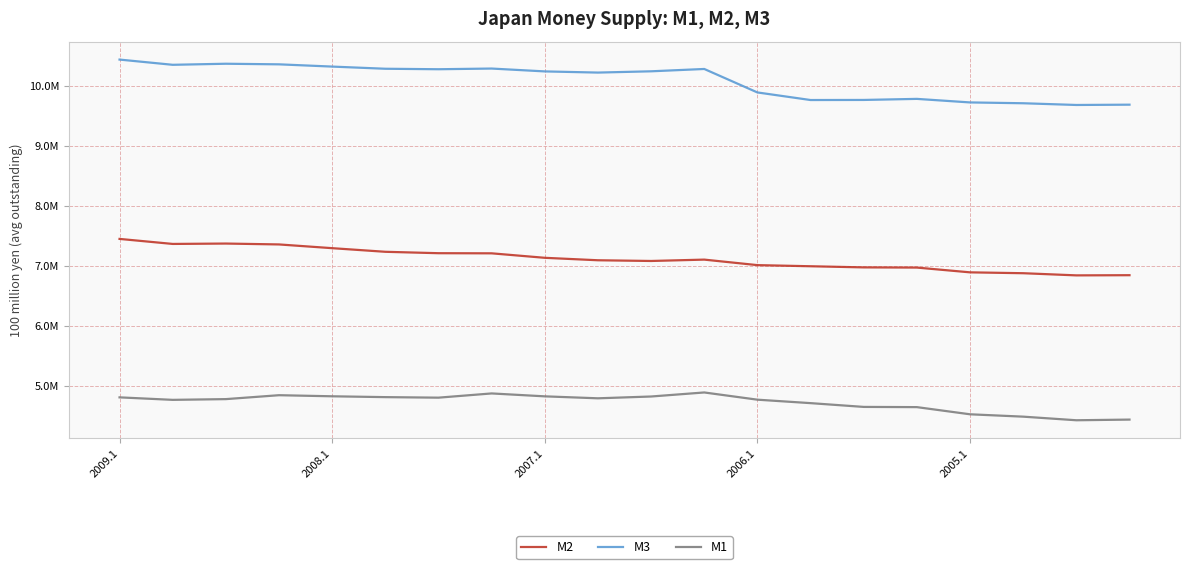

Which category has the lowest value in the M1 series?

18